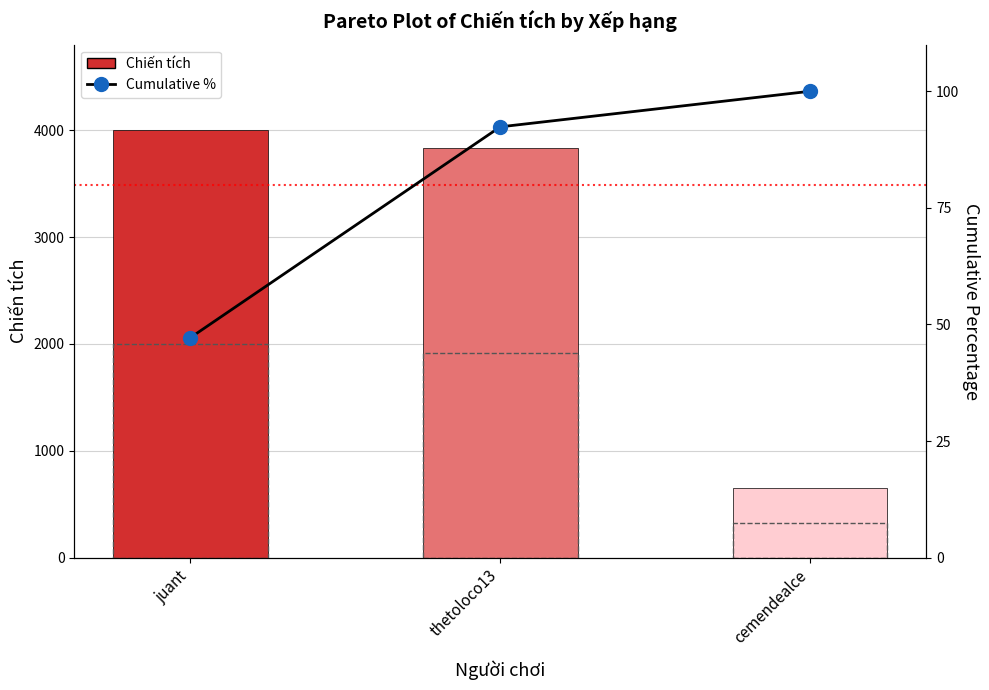

What position from the right is juant?

3